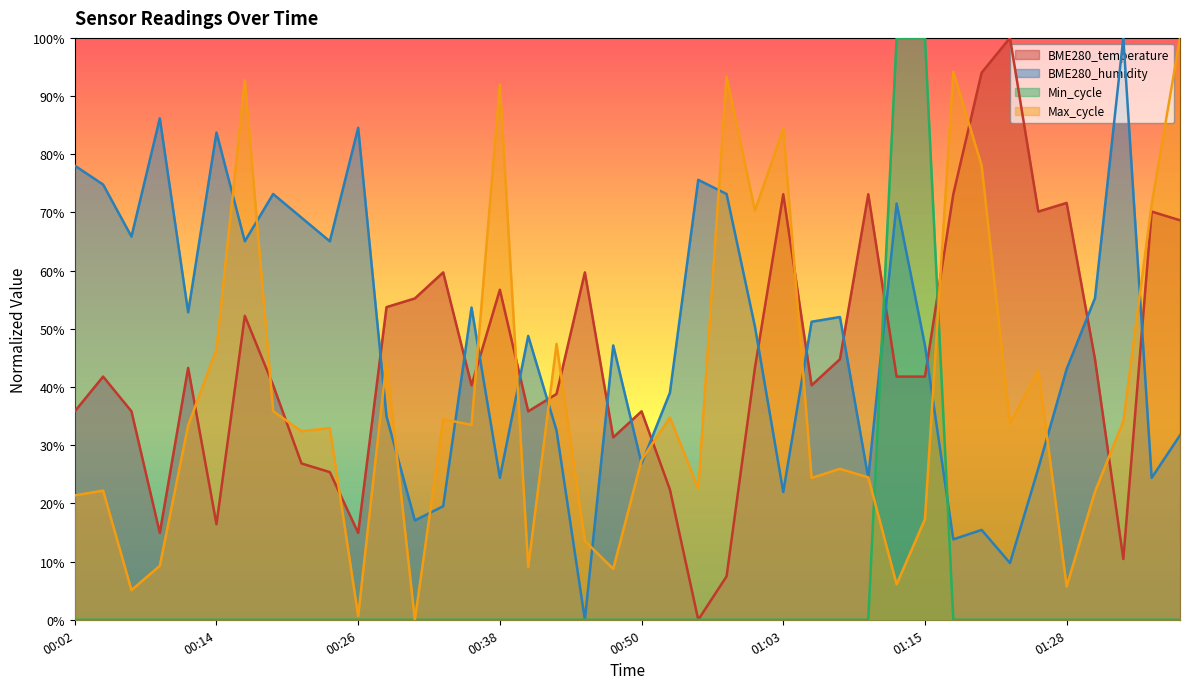

Reading right to left, extract all data points from this chart.

BME280_temperature: 68.7	70.1	10.4	44.8	71.6	70.1	100.0	94.0	73.1	41.8	41.8	73.1	44.8	40.3	73.1	43.3	7.5	0.0	22.4	35.8	31.3	59.7	38.8	35.8	56.7	40.3	59.7	55.2	53.7	14.9	25.4	26.9	40.3	52.2	16.4	43.3	14.9	35.8	41.8	35.8
BME280_humidity: 31.7	24.4	100.0	55.3	43.1	26.0	9.8	15.4	13.8	47.2	71.5	24.4	52.0	51.2	22.0	50.4	73.2	75.6	39.0	26.8	47.2	0.0	32.5	48.8	24.4	53.7	19.5	17.1	35.0	84.6	65.0	69.1	73.2	65.0	83.7	52.8	86.2	65.9	74.8	78.0
Min_cycle: 0.0	0.0	0.0	0.0	0.0	0.0	0.0	0.0	0.0	100.0	100.0	0.0	0.0	0.0	0.0	0.0	0.0	0.0	0.0	0.0	0.0	0.0	0.0	0.0	0.0	0.0	0.0	0.0	0.0	0.0	0.0	0.0	0.0	0.0	0.0	0.0	0.0	0.0	0.0	0.0
Max_cycle: 100.0	71.4	34.1	22.0	5.7	42.9	33.8	78.1	94.2	17.3	6.1	24.5	25.9	24.4	84.3	70.3	93.4	22.6	34.8	27.5	8.7	13.6	47.4	9.1	92.0	33.5	34.5	0.0	44.4	0.6	32.9	32.4	35.9	92.7	46.5	33.4	9.3	5.1	22.2	21.4